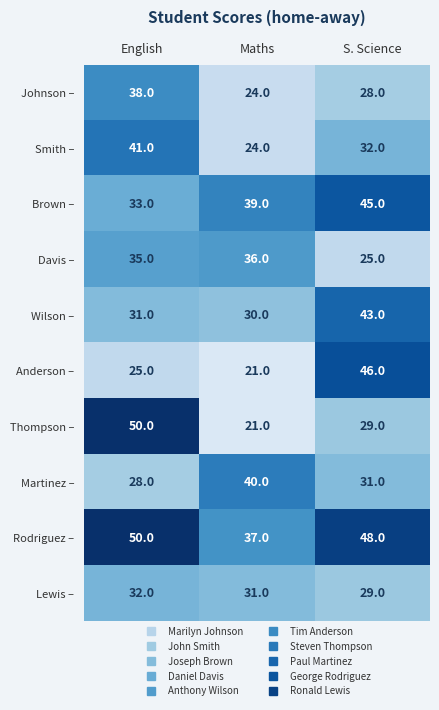

Reading left to right, extract all data points from this chart.

Johnson –: 38	24	28
Smith –: 41	24	32
Brown –: 33	39	45
Davis –: 35	36	25
Wilson –: 31	30	43
Anderson –: 25	21	46
Thompson –: 50	21	29
Martinez –: 28	40	31
Rodriguez –: 50	37	48
Lewis –: 32	31	29